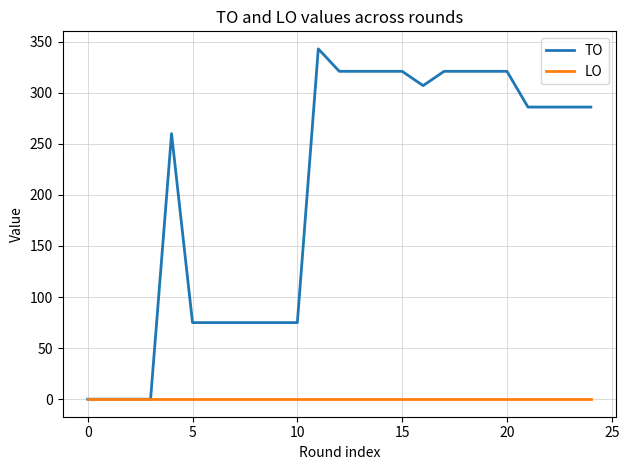

What is the difference between the maximum and minimum values in the TO series?

343